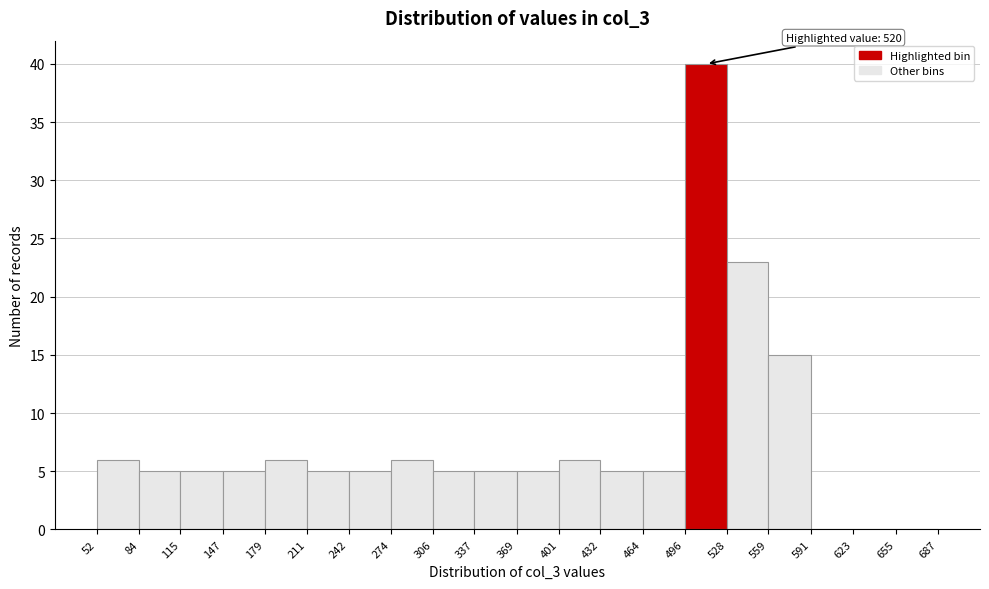

Over which range of the x-axis is the bar tallest?

496 to 528